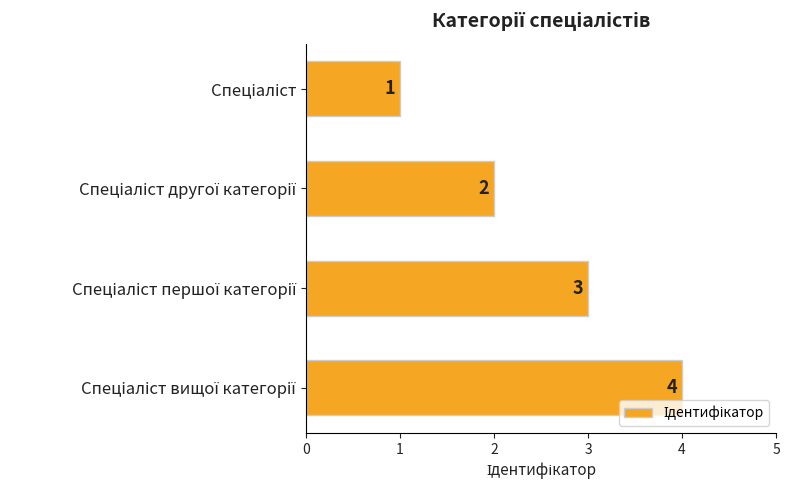

How many values are between 2 and 4?

3